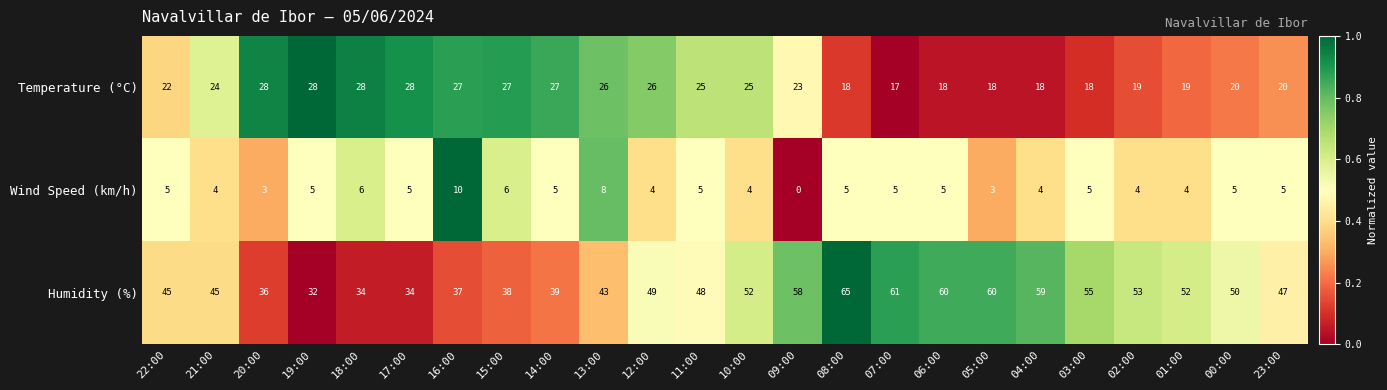

List the series in order of their peak value, lowest first.

Wind Speed (km/h), Temperature (°C), Humidity (%)